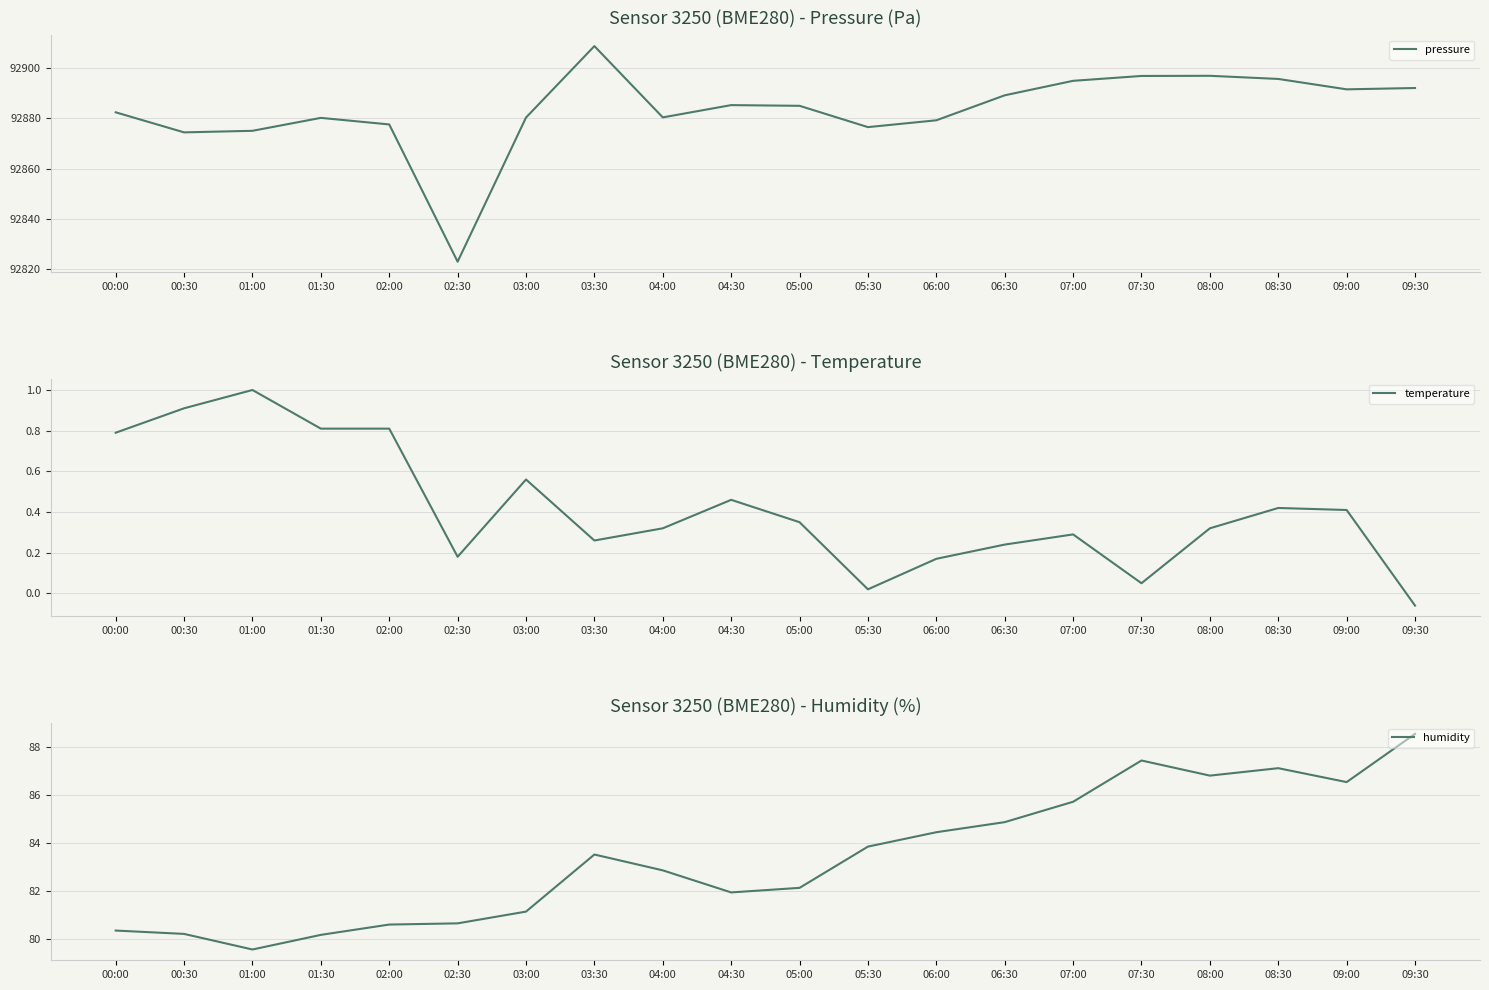

At which label is humidity closest to 84?

05:30